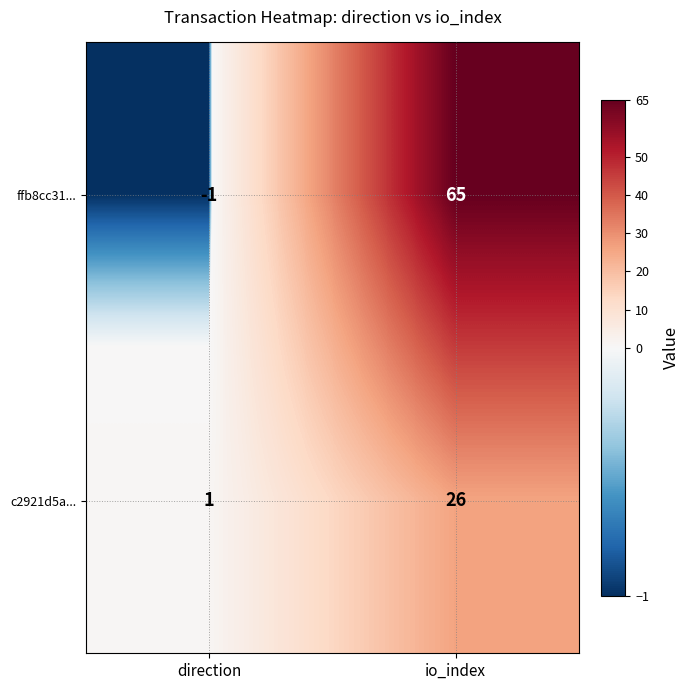

How many categories are shown in the chart?

2